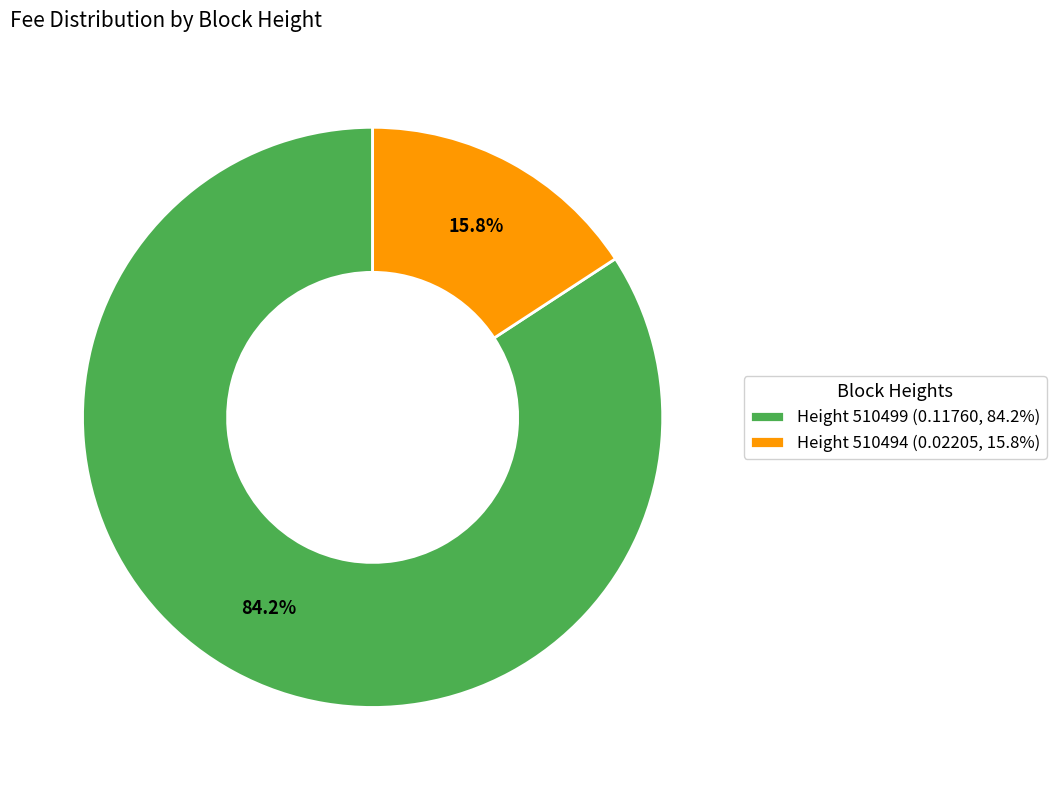

Count the number of slices in the pie.

2